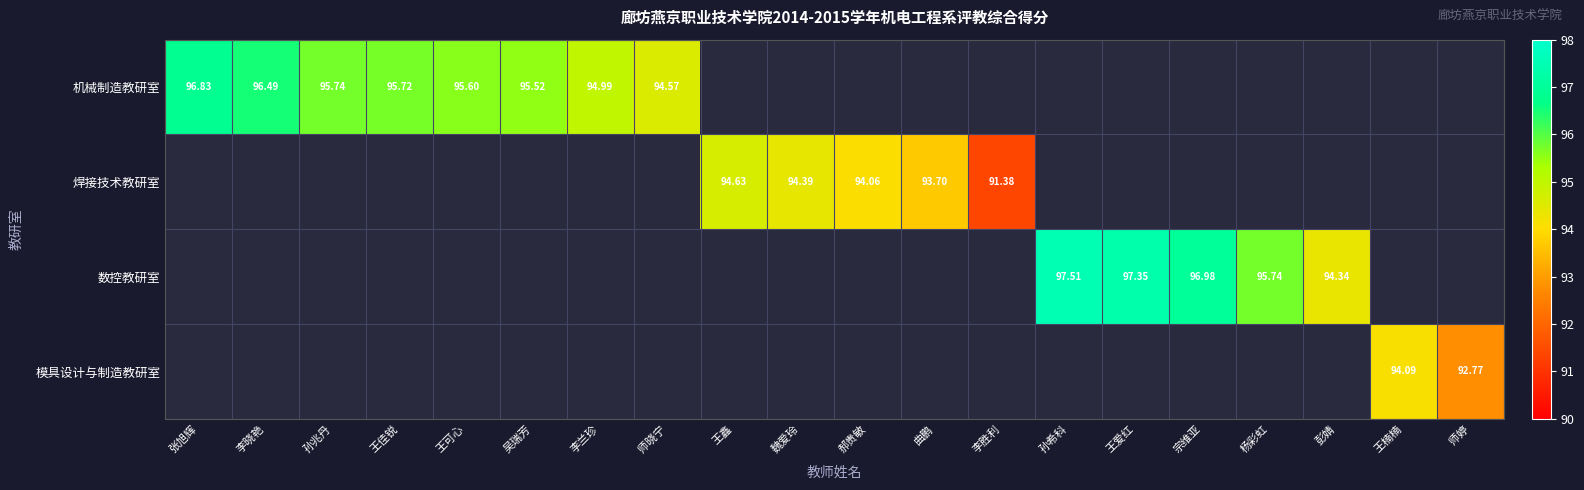

Between 魏爱玲 and 李兰珍, which is larger?

李兰珍